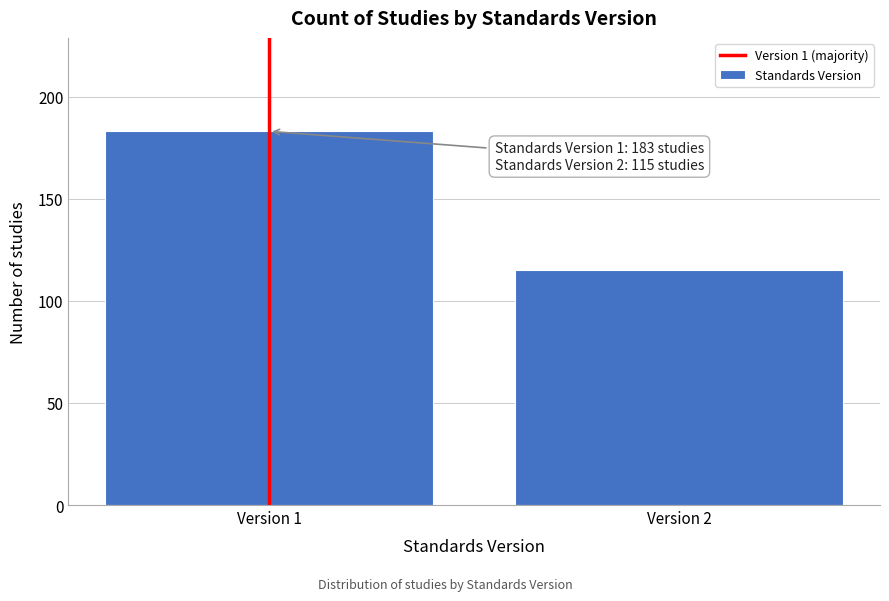

Reading left to right, extract all data points from this chart.

183	115